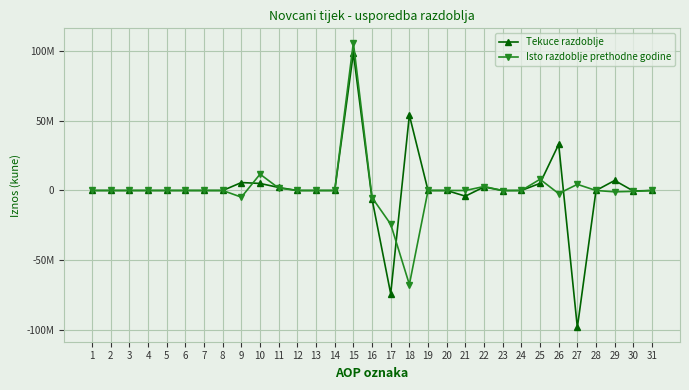

At which label is Isto razdoblje prethodne godine closest to 19356133?

10